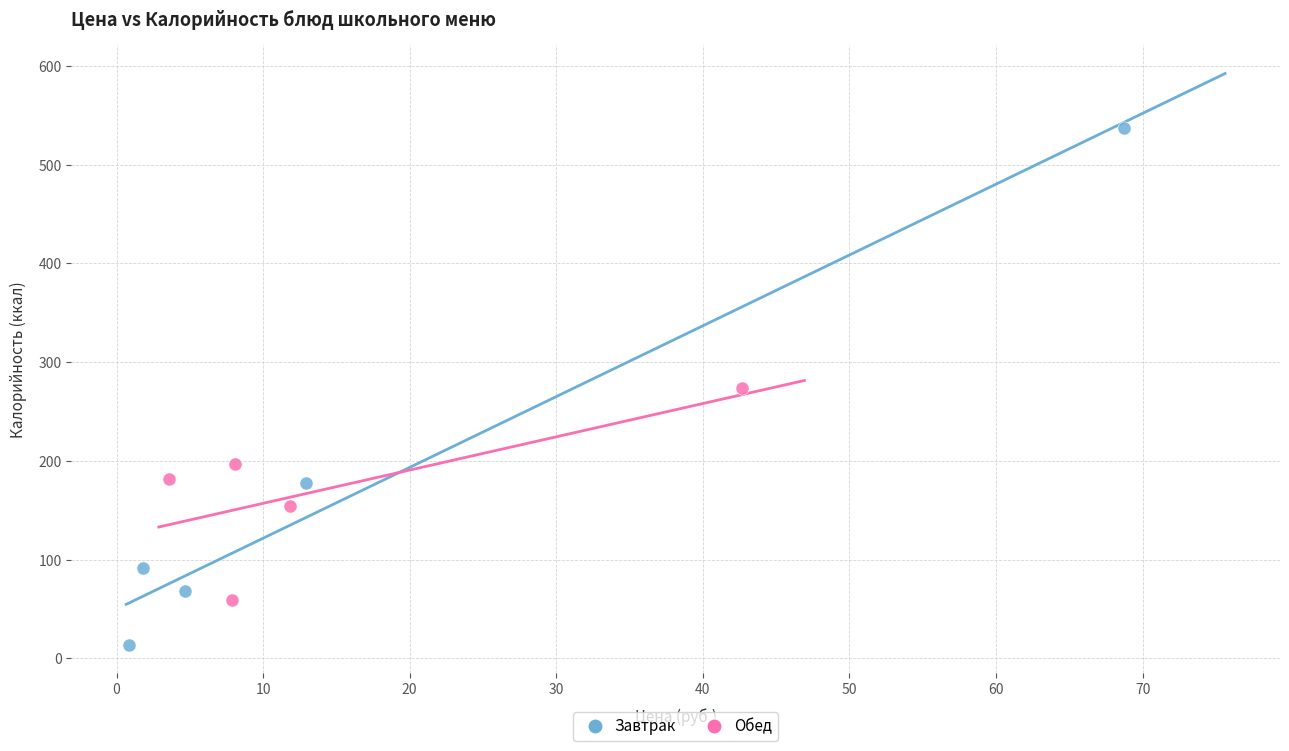

Which series contains the lowest Y value?

Завтрак